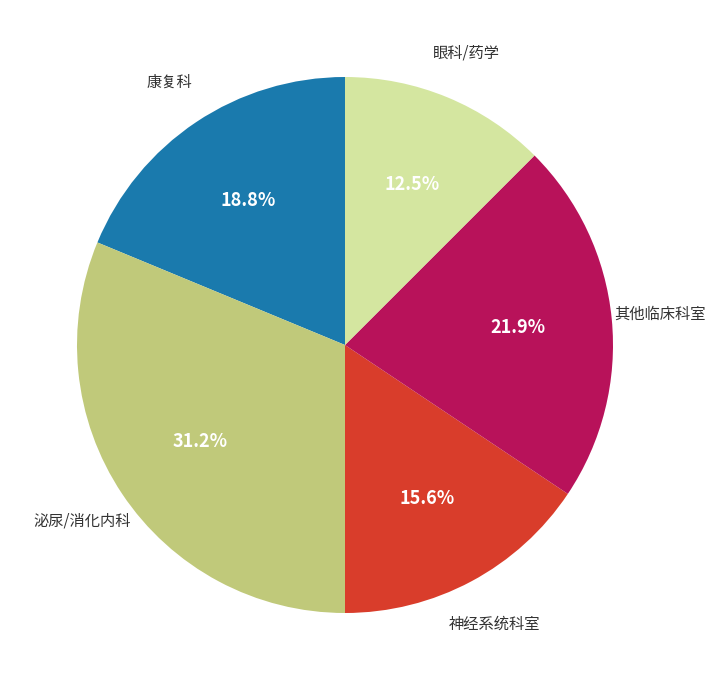

Is there a majority slice in this chart?

No